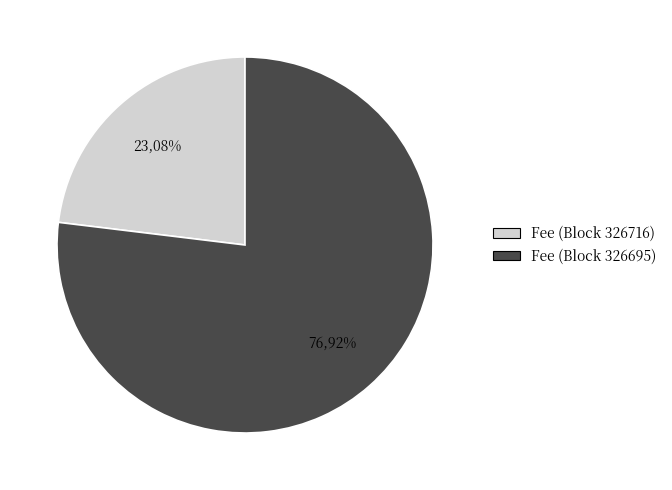

The 326716 slice represents 23% of the pie. True or false?

True